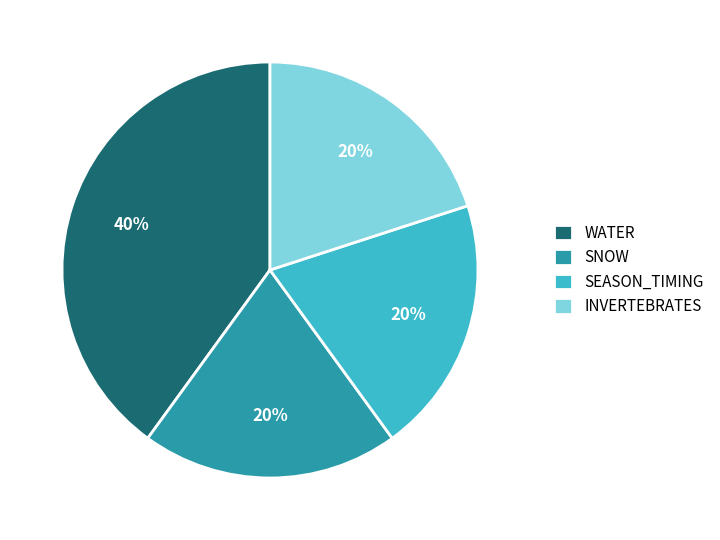

What is the largest slice in the pie chart?

WATER